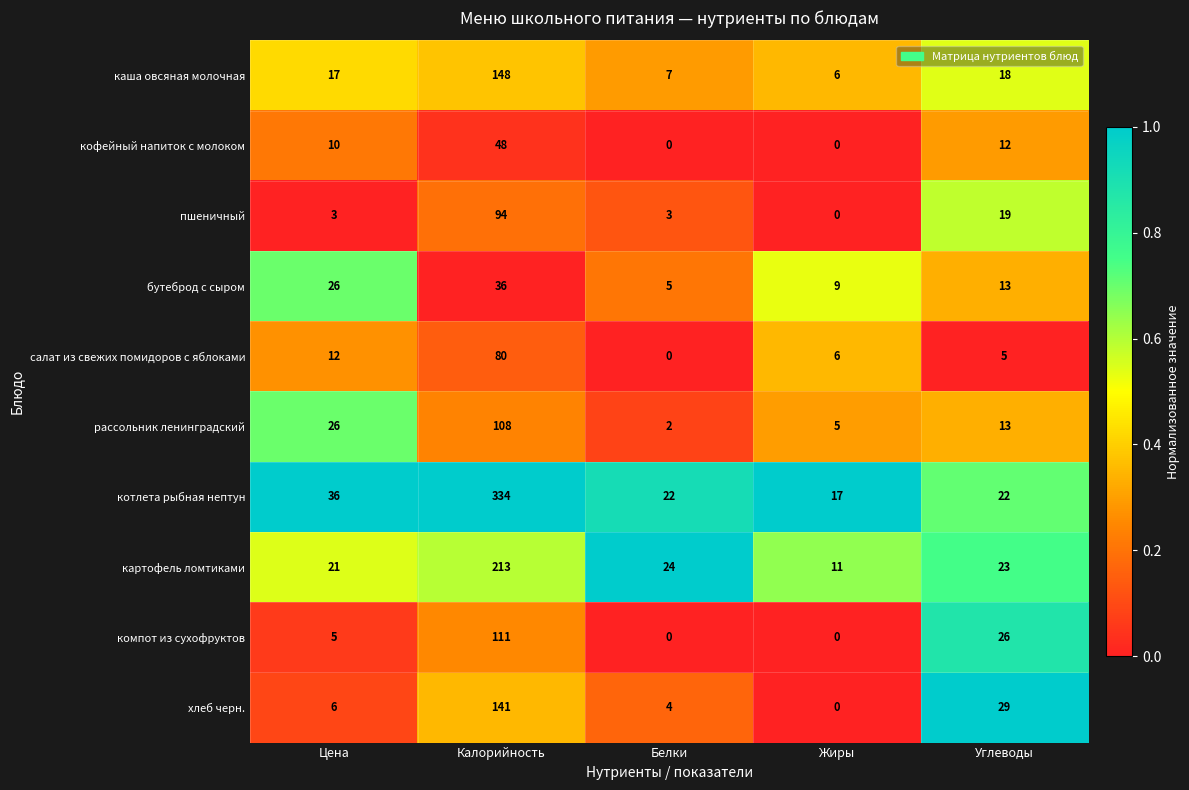

What value does the бутеброд с сыром series have at Калорийность?

36